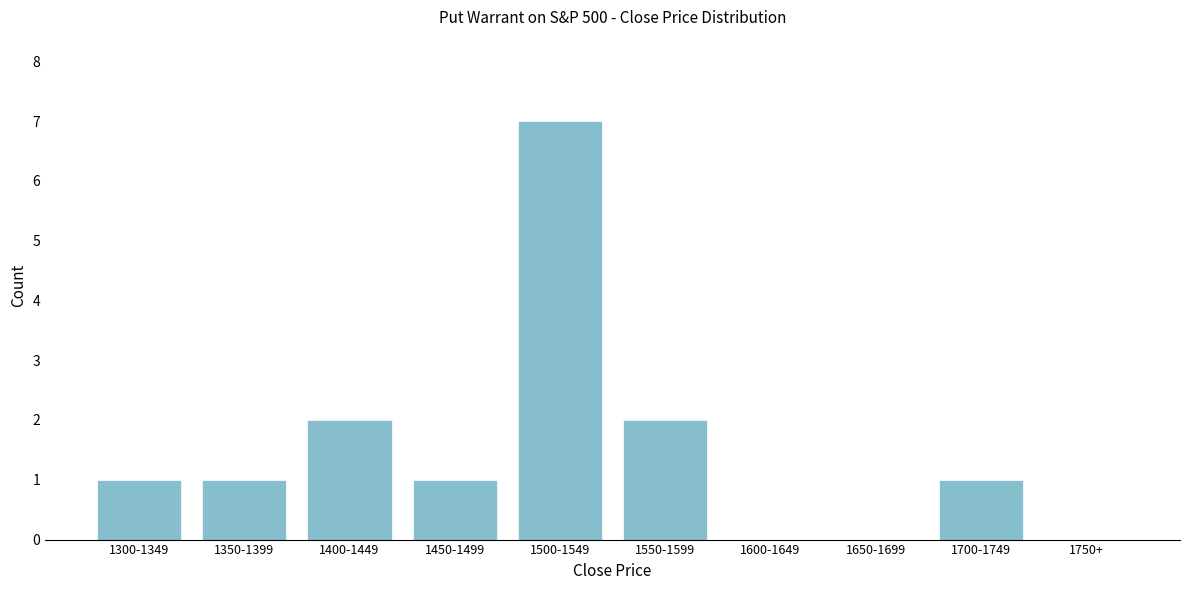

Reading left to right, list all the values displayed in this chart.

1300-1349=1	1350-1399=1	1400-1449=2	1450-1499=1	1500-1549=7	1550-1599=2	1600-1649=0	1650-1699=0	1700-1749=1	1750+=0